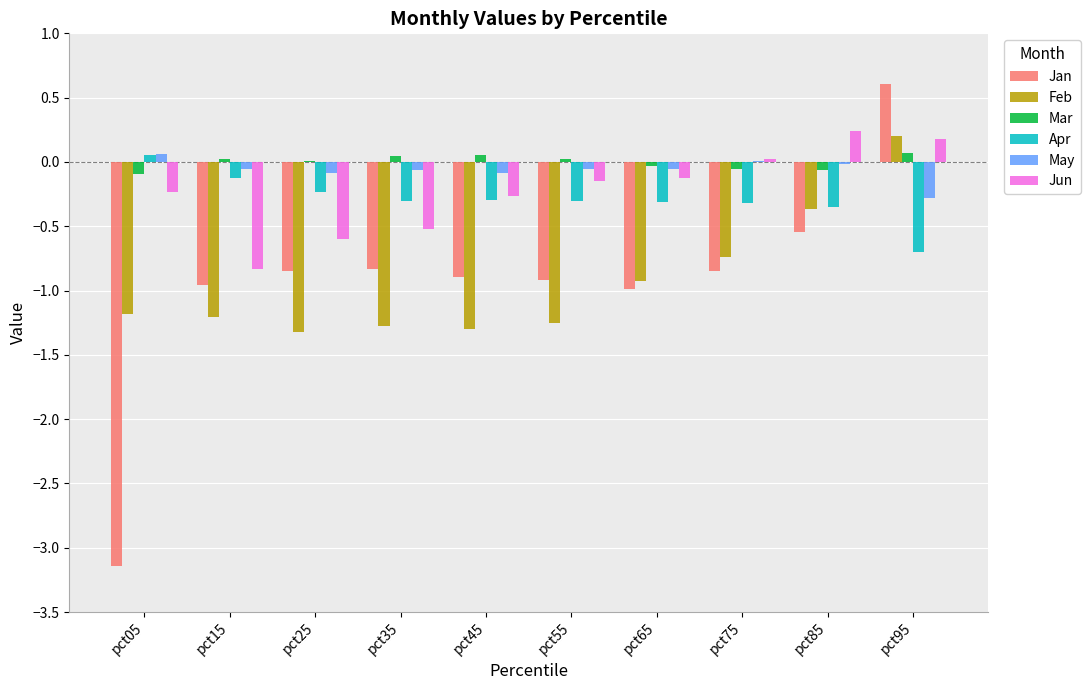

How many groups of bars are there?

10